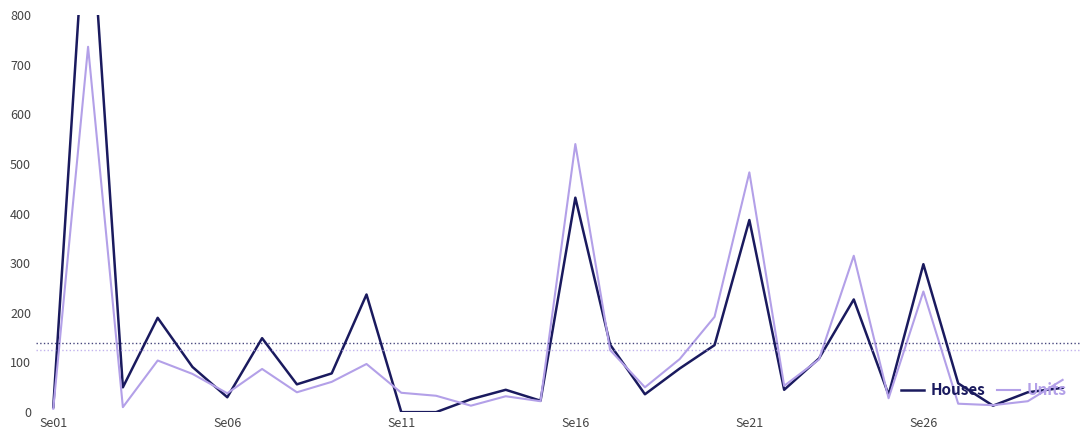

What are all the series names shown in the legend?

Houses, Units